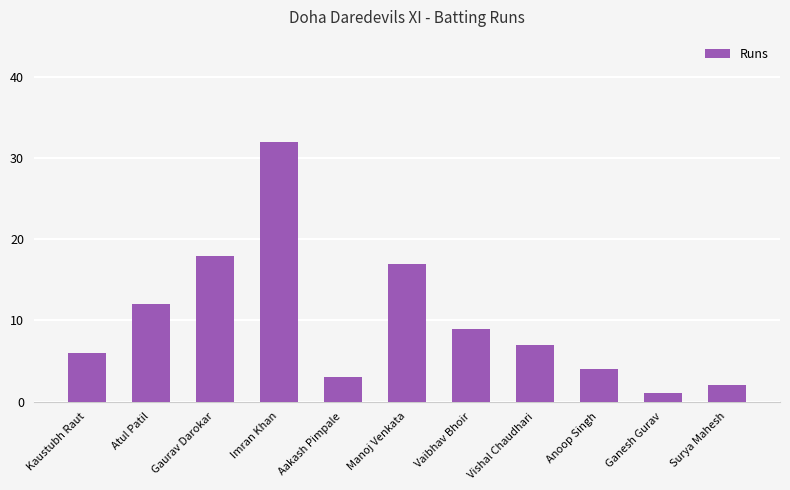

Are the bars horizontal?

No